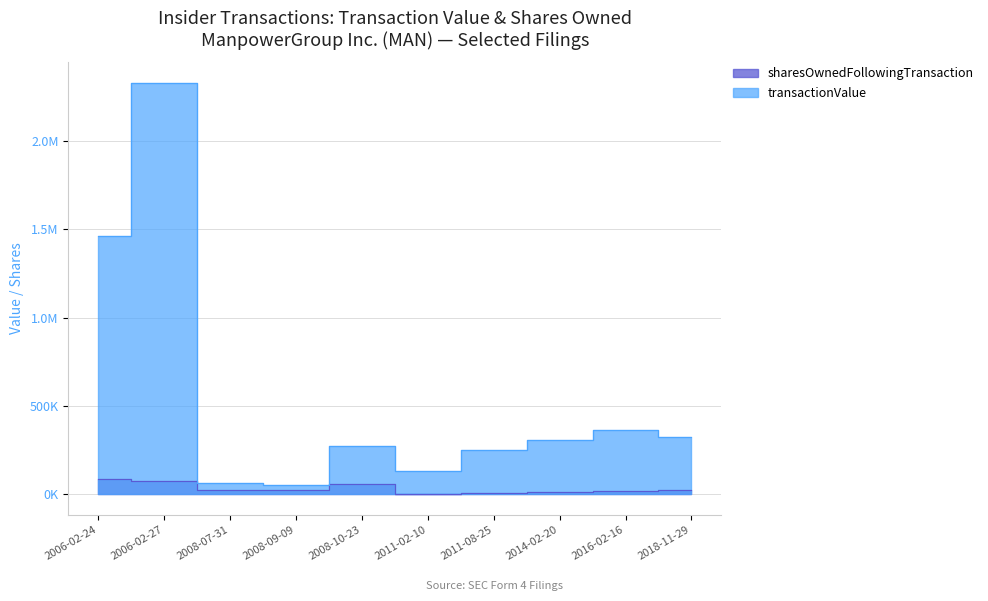

The value of transactionValue at 2008-07-31 is 83122. True or false?

False